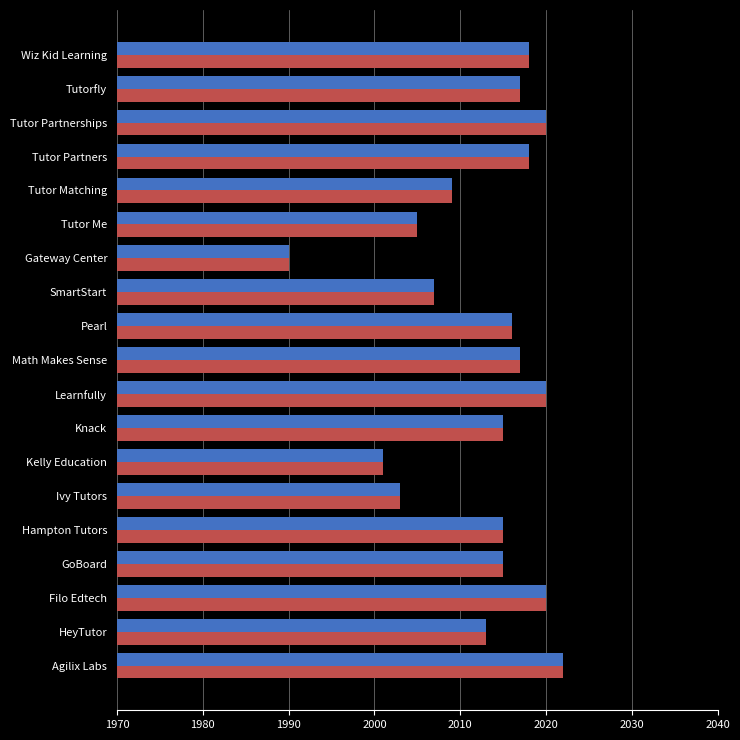

What is the total value across all series at Pearl?

4032